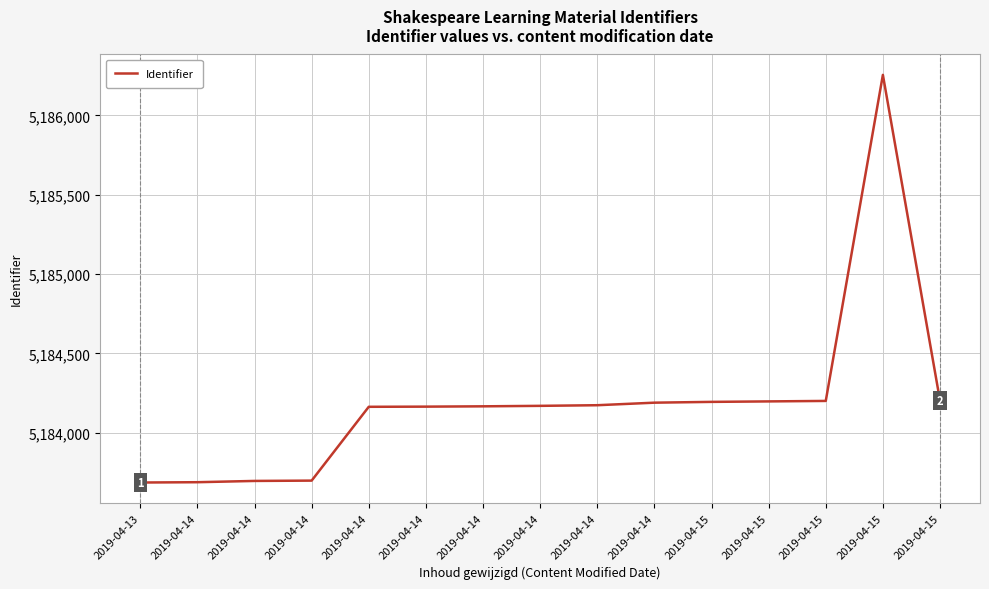

What is the ratio of the value at 2019-04-13 to the value at 2019-04-14?

1.0